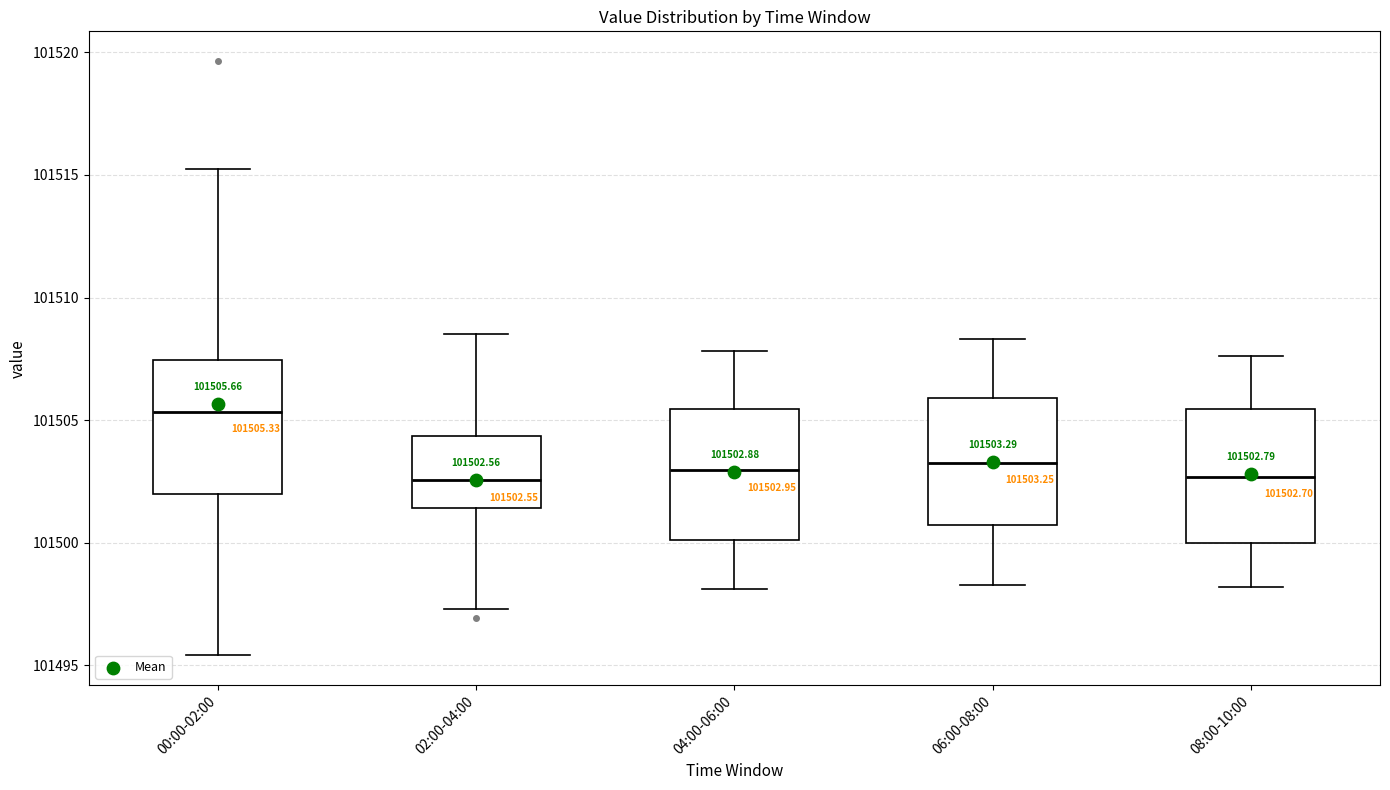

Which box has the highest median line?

00:00-02:00